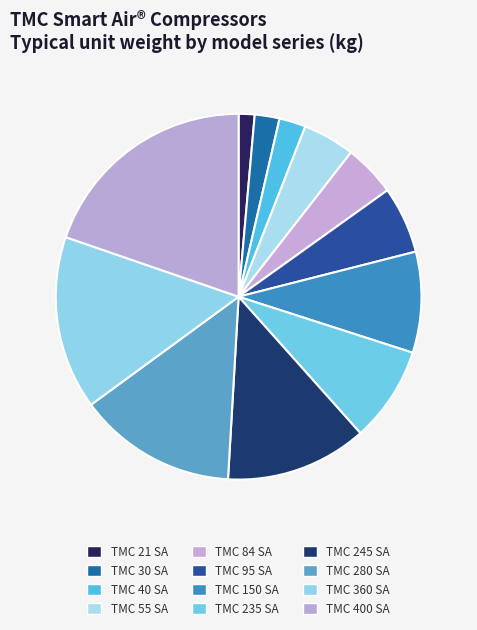

What percentage is the TMC 21 SA slice, to the nearest percent?

1%